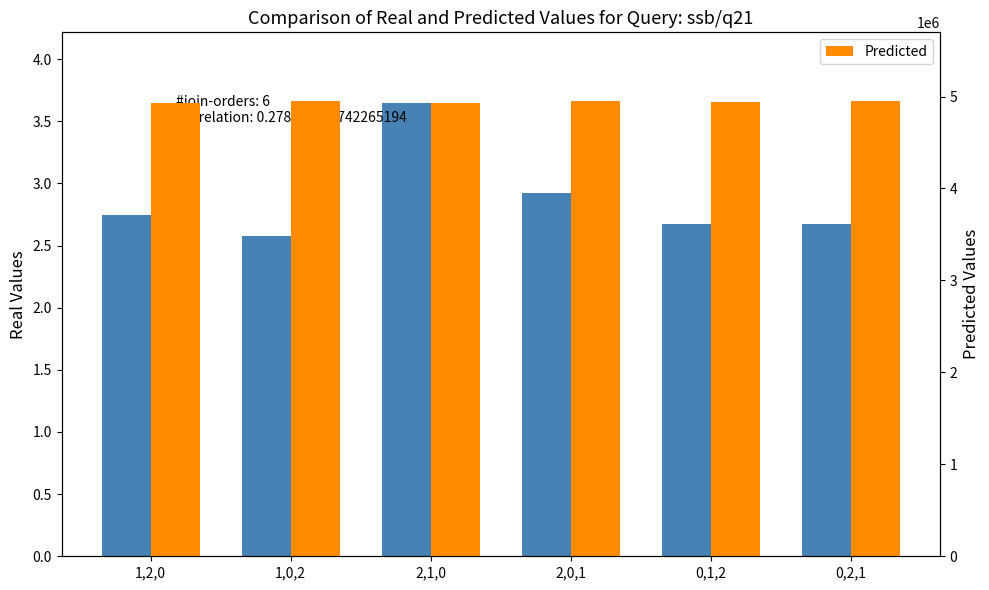

The Predicted series shows 4934717.0 at 1,2,0. True or false?

True